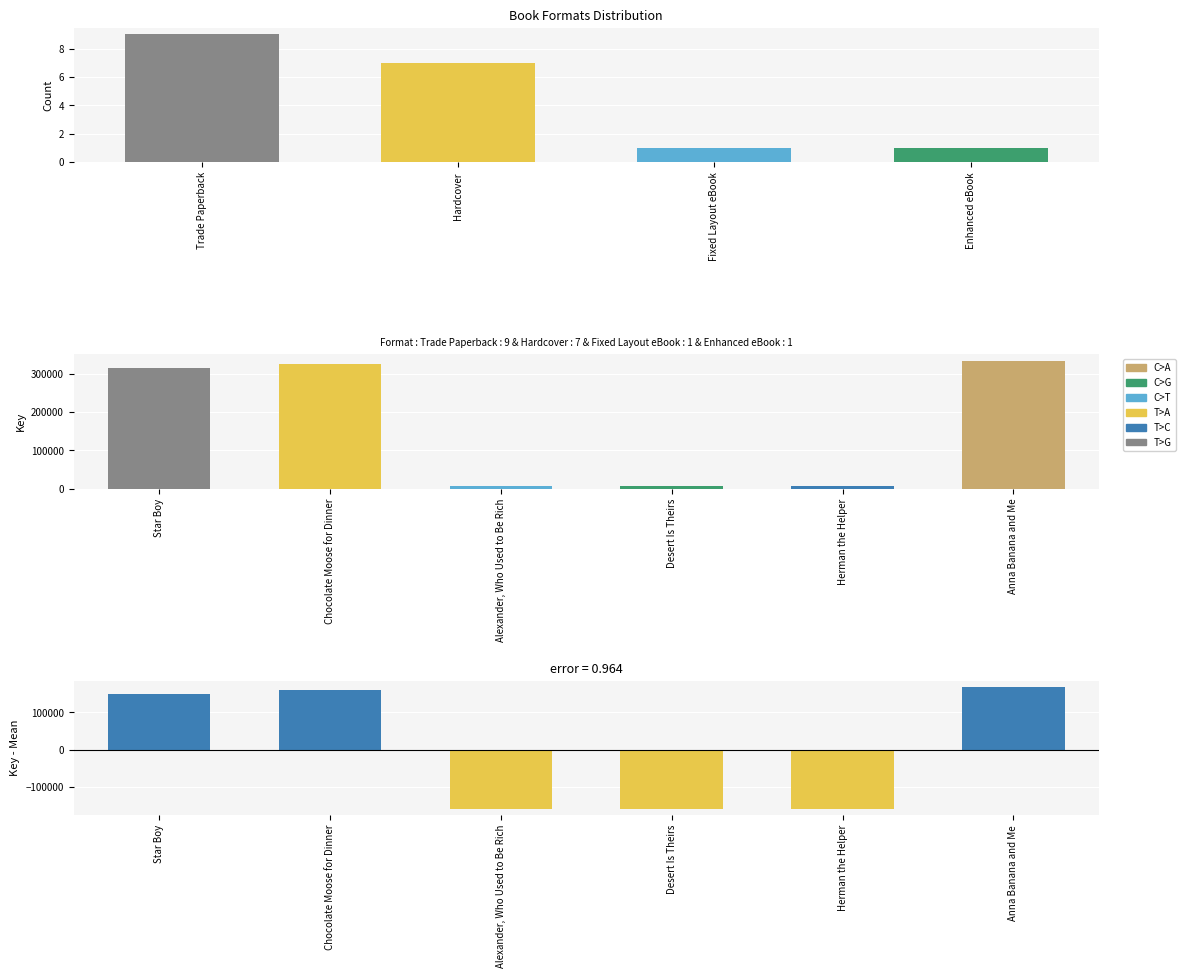

At how many categories does at least one series exceed 262083?

3